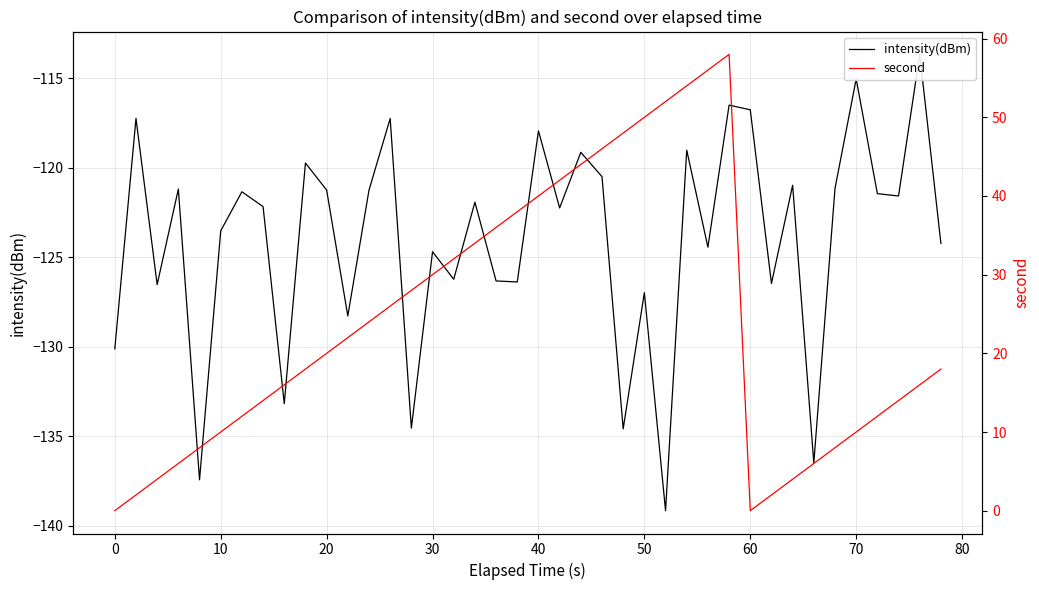

What is the difference between the second highest and minimum values in the intensity(dBm) series?

24.1